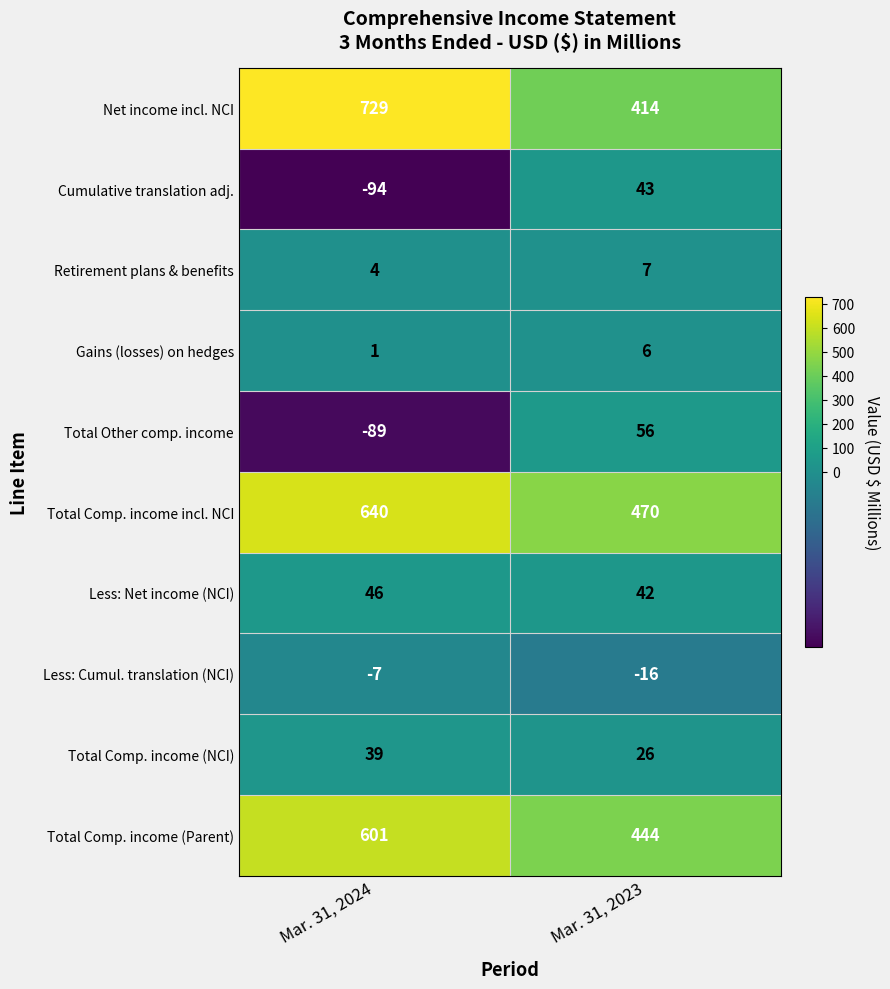

The Less: Cumul. translation (NCI) series shows -7 at Mar. 31, 2024. True or false?

True